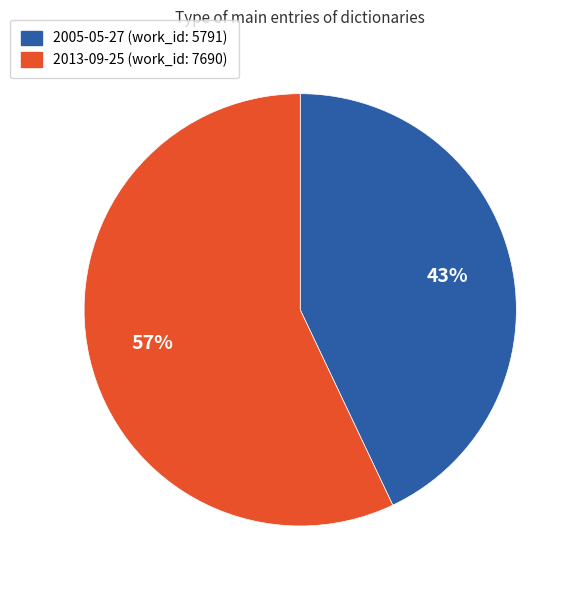

Between 2005-05-27 and 2013-09-25, which is larger?

2013-09-25